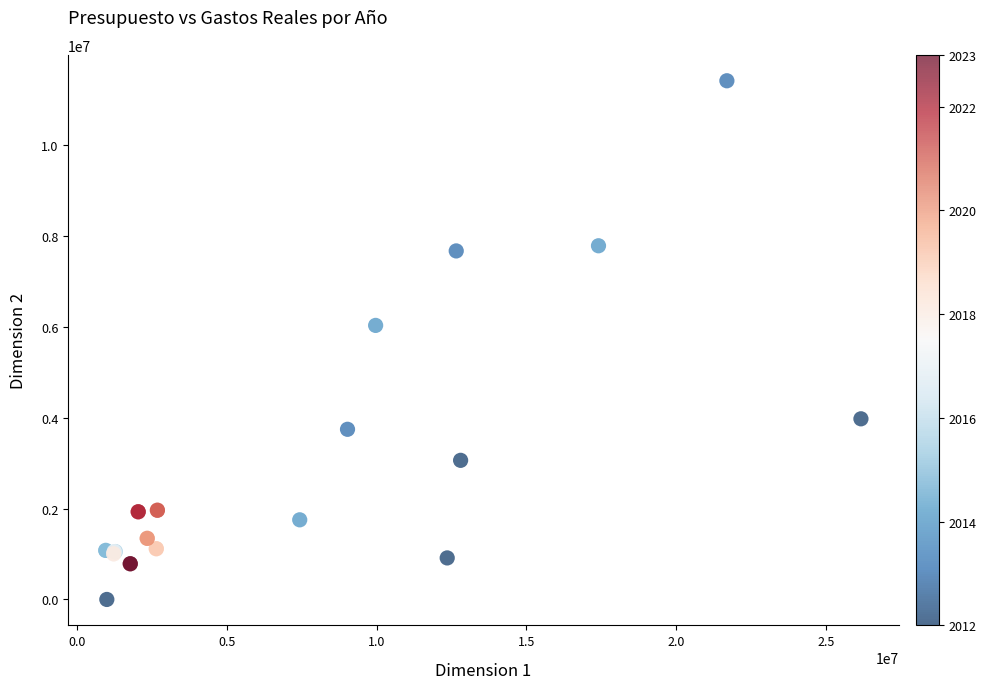

What Y value in the scatter plot is closest to 5702984?

6026361.3